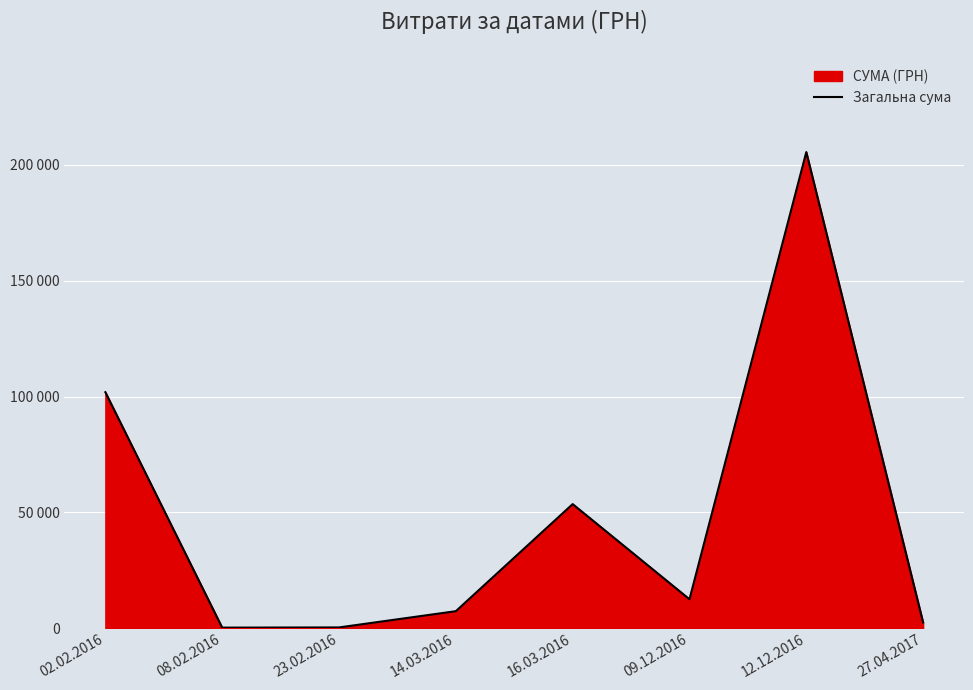

The chart shows a value of 12840.4 at 14.03.2016. True or false?

False